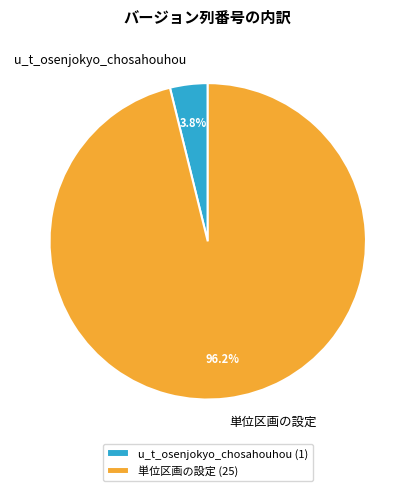

To the nearest percent, what is the average slice percentage?

50%